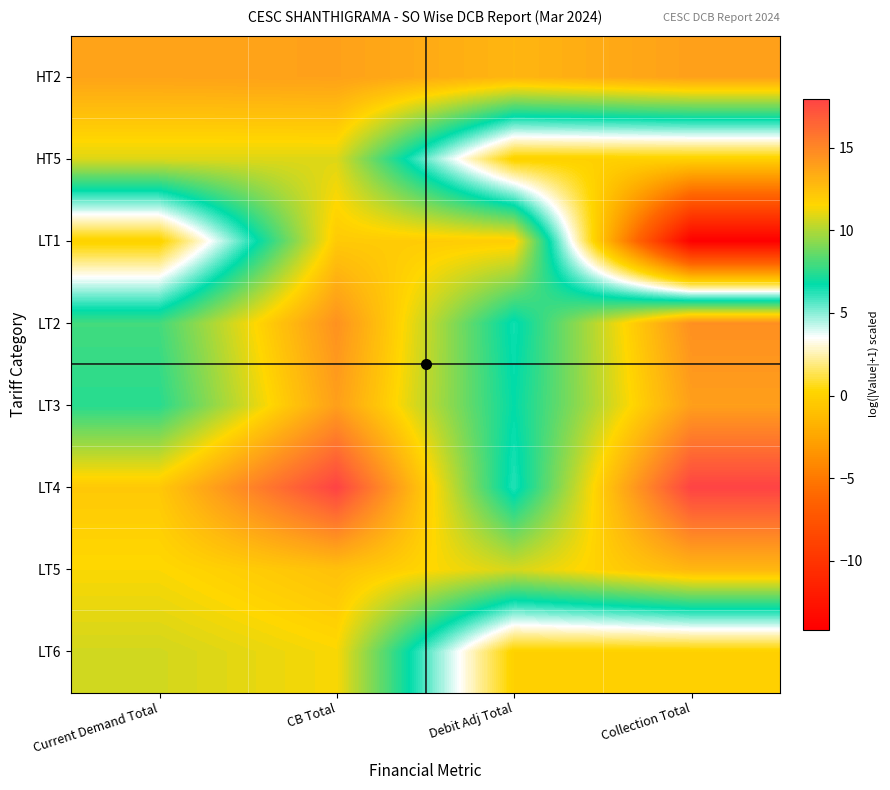

At how many categories does at least one series exceed 7?

4